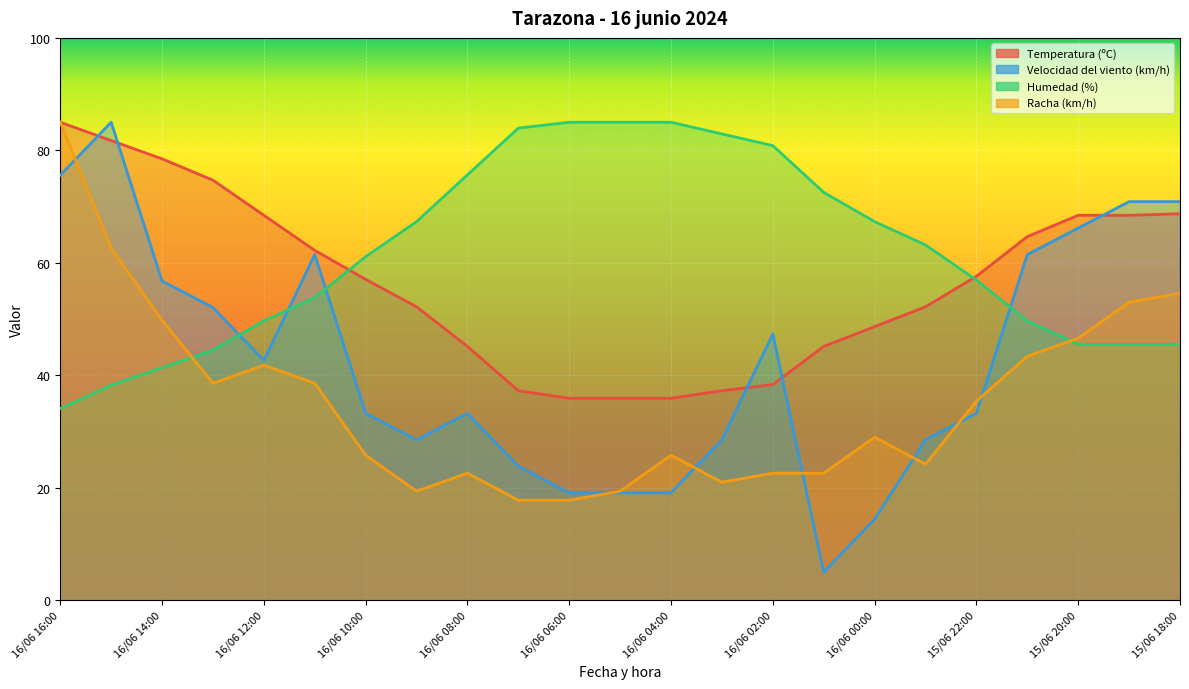

Reading left to right, extract all data points from this chart.

Temperatura (ºC): 85.0	81.7	78.5	74.7	68.5	62.2	57.1	52.2	45.1	37.3	35.9	35.9	35.9	37.3	38.4	45.1	48.7	52.2	57.6	64.7	68.5	68.5	68.7
Velocidad del viento (km/h): 75.6	85.0	56.8	52.1	42.6	61.5	33.2	28.5	33.2	23.8	19.1	19.1	19.1	28.5	47.4	5.0	14.4	28.5	33.2	61.5	66.2	70.9	70.9
Humedad (%): 34.1	38.2	41.4	44.5	49.7	53.8	61.1	67.3	75.6	84.0	85.0	85.0	85.0	82.9	80.8	72.5	67.3	63.2	56.9	49.7	45.5	45.5	45.5
Racha (km/h): 85.0	62.6	49.8	38.6	41.8	38.6	25.8	19.4	22.6	17.8	17.8	19.4	25.8	21.0	22.6	22.6	29.0	24.2	35.4	43.4	46.6	53.0	54.6